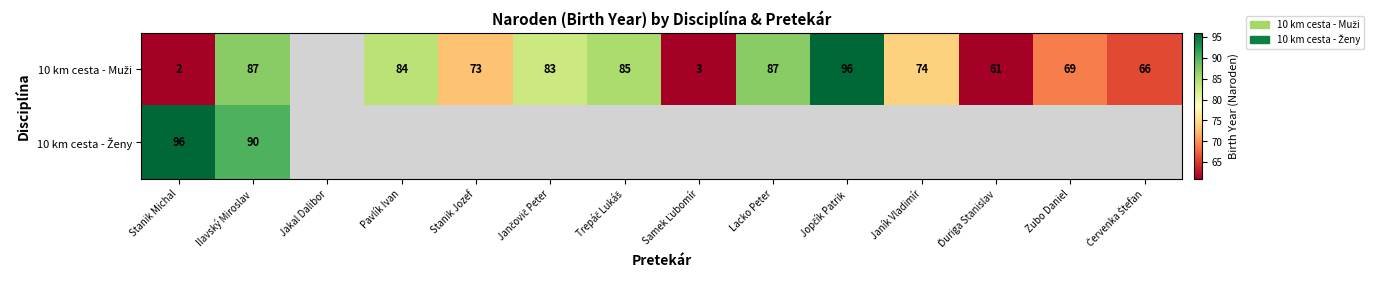

What is the sum of all 10 km cesta - Muži values?

870